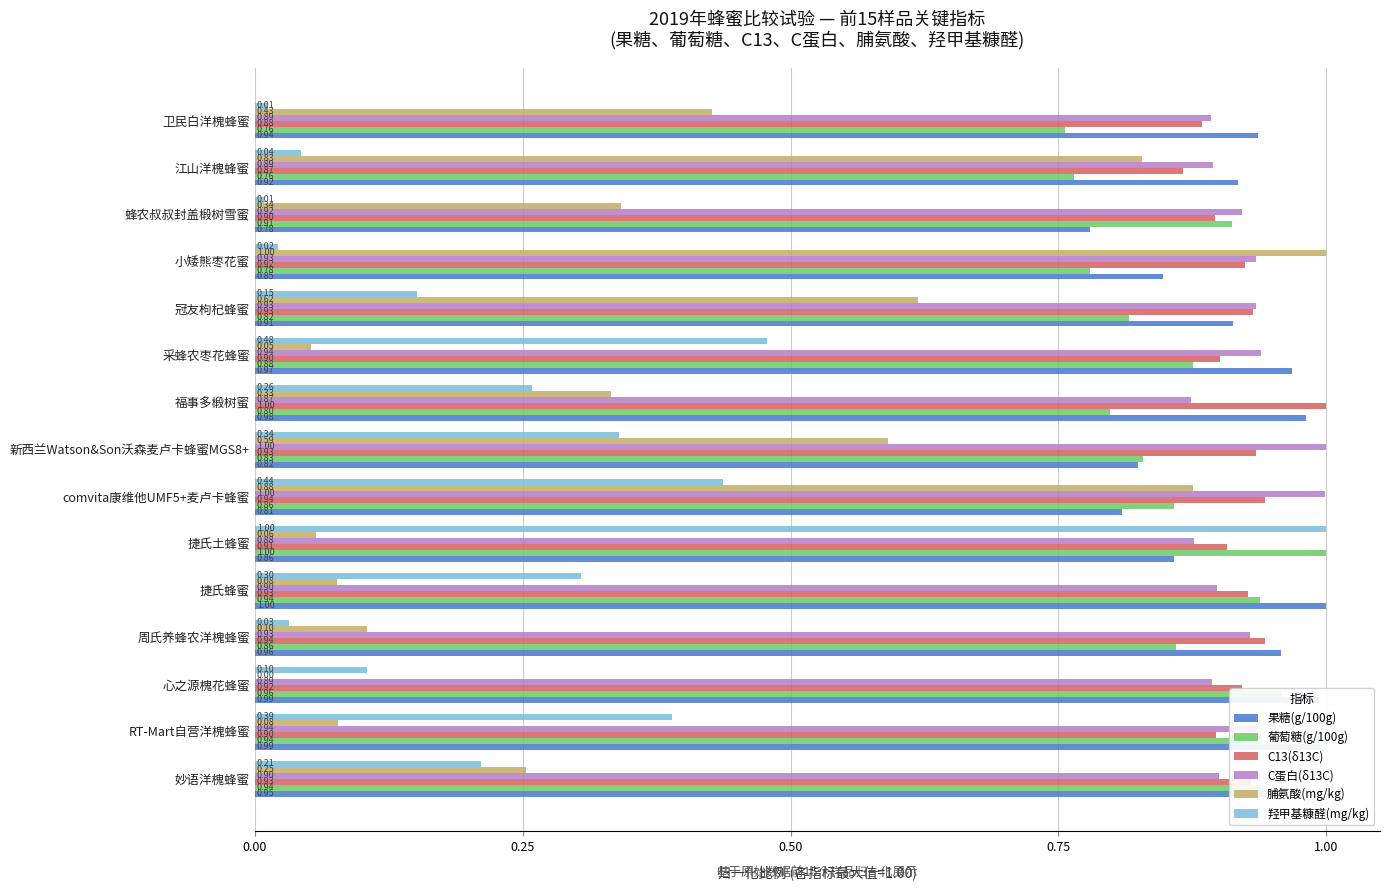

Between 心之源槐花蜂蜜 and 捷氏土蜂蜜, which series saw the biggest shift?

羟甲基糠醛(mg/kg)